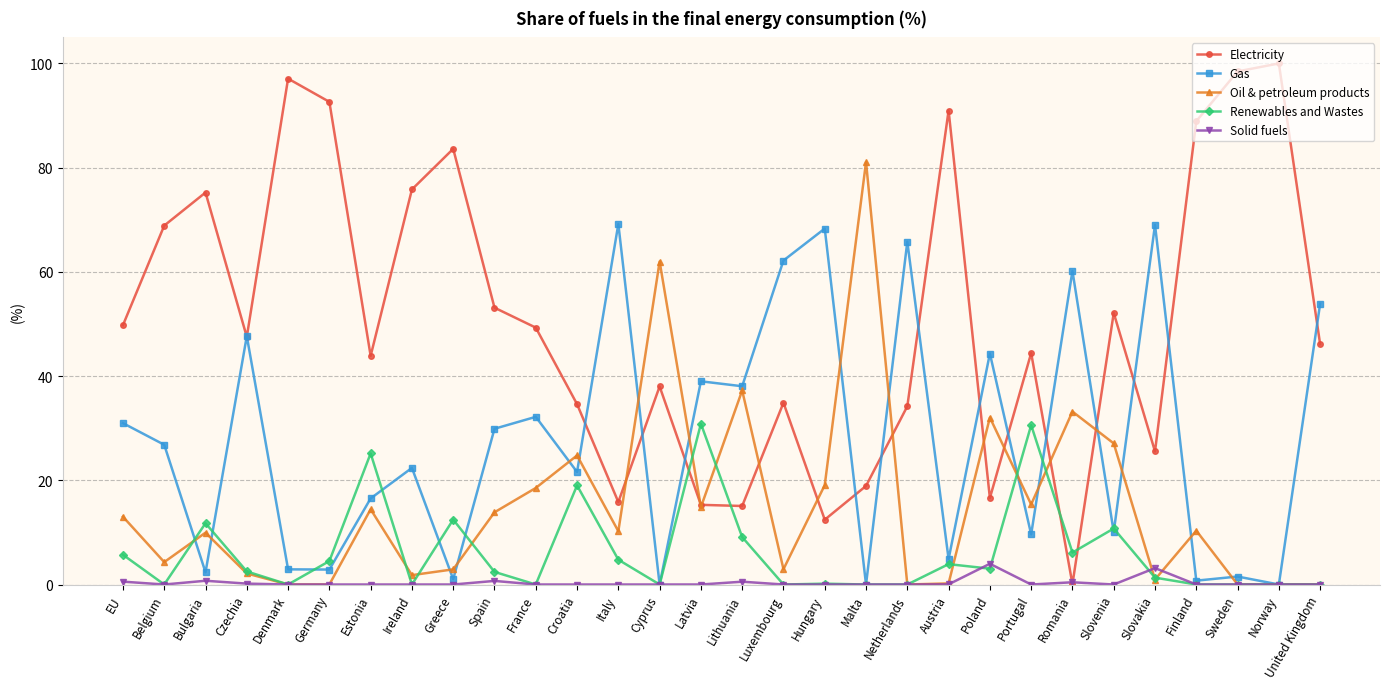

How many data points does each series have?

30